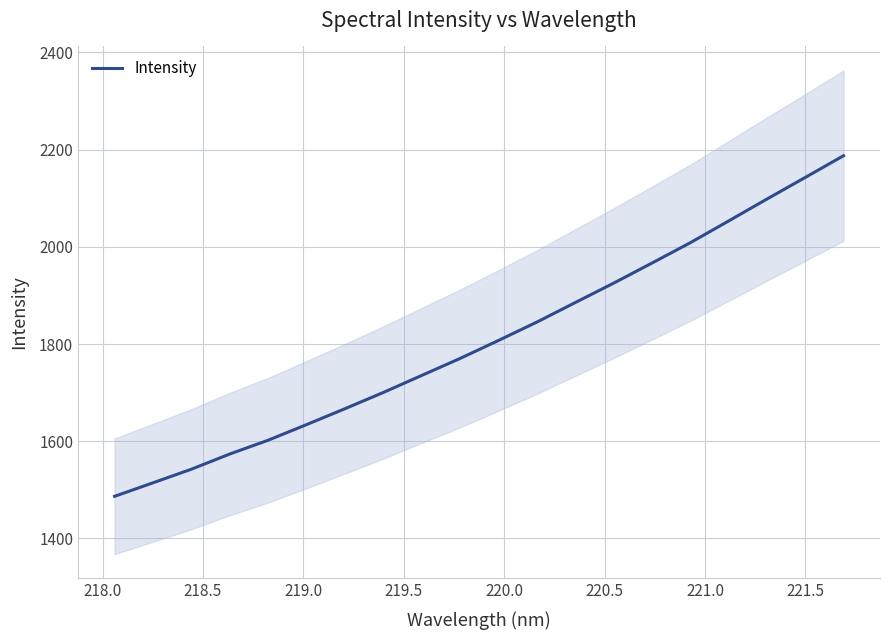

Reading left to right, what are all the values shown in this chart?

1486.7	1514.5	1542.5	1573.7	1602.1	1634.2	1666.9	1700.3	1735.3	1770.3	1807.2	1845.0	1885.2	1925.1	1966.4	2008.3	2053.1	2098.2	2142.6	2187.4